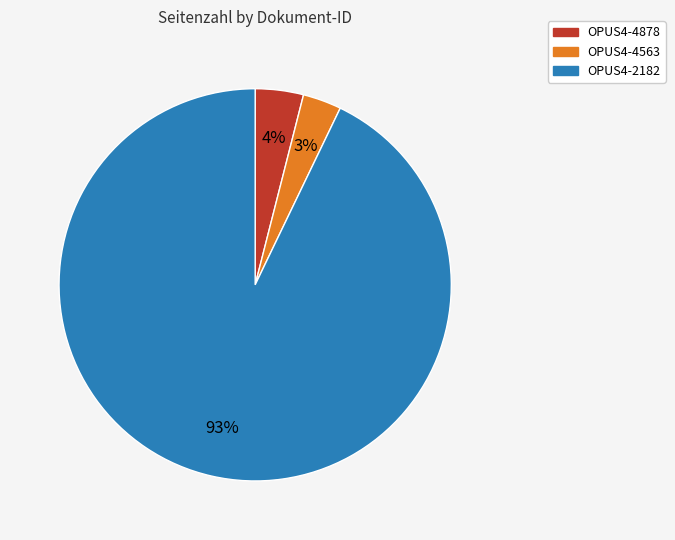

To the nearest percent, what is the difference between the OPUS4-4878 and OPUS4-4563 slice percentages?

1%